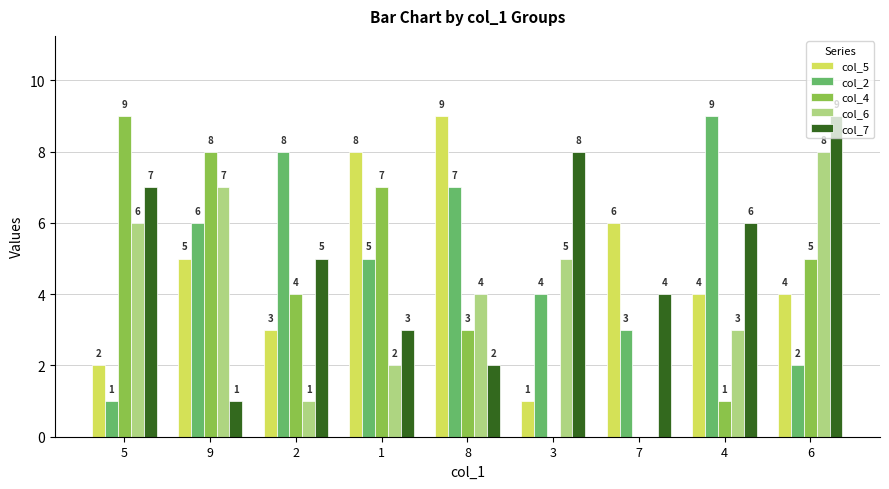

Where is col_4 nearest to the value 4?

2